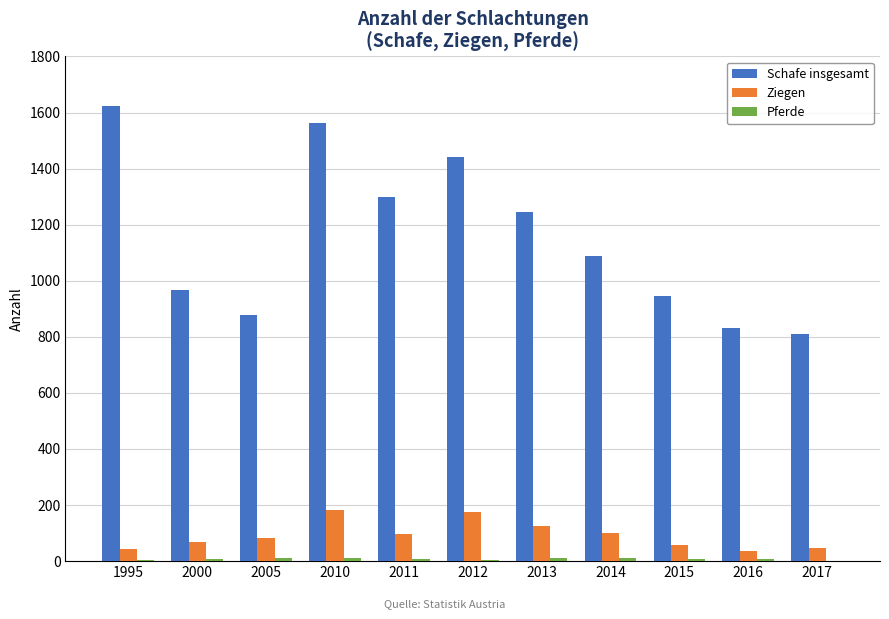

Are the bars grouped side by side (vs. stacked)?

Yes